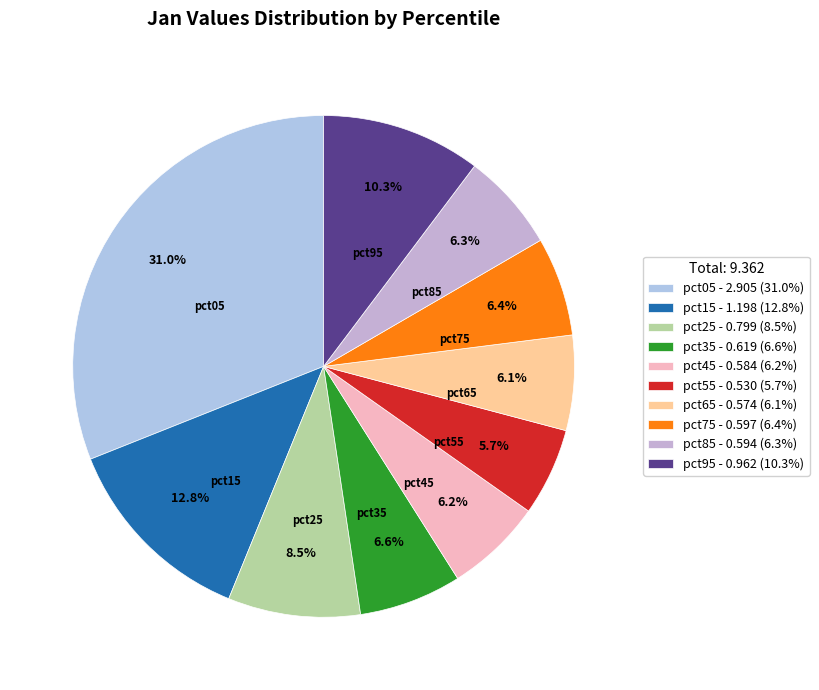

To the nearest percent, what percentage of the pie is pct05?

31%